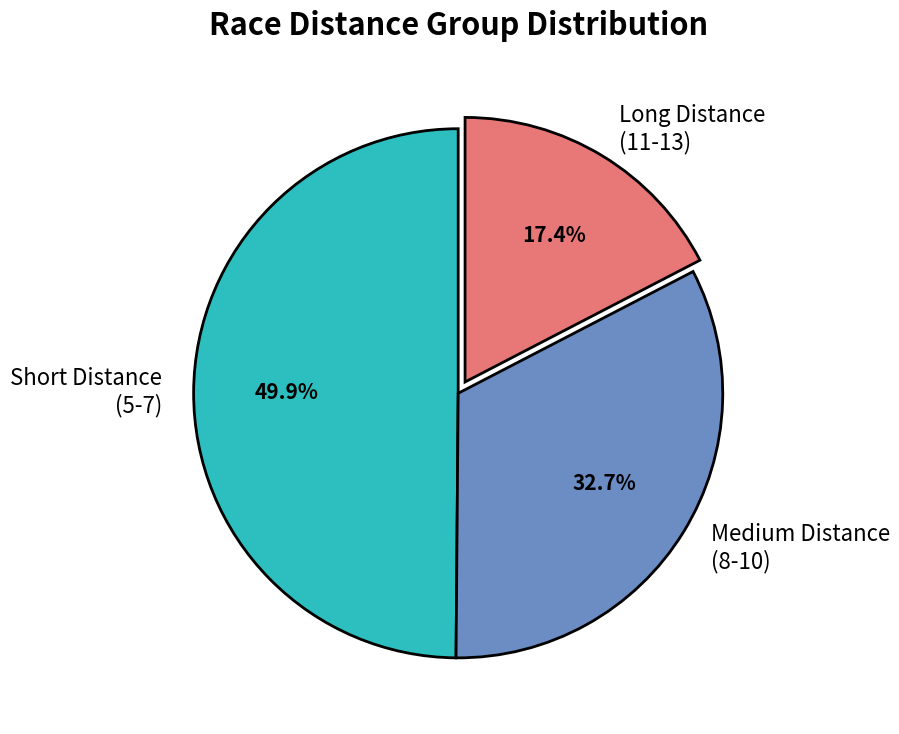

What is the largest slice in the pie chart?

Short Distance (5-7)